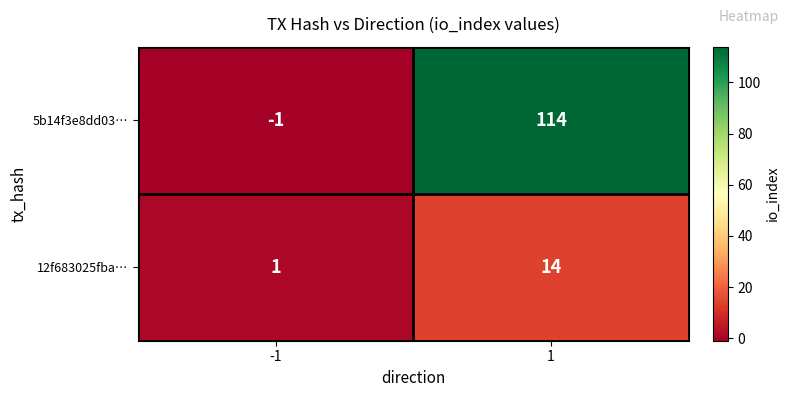

How many distinct data groups are displayed?

2